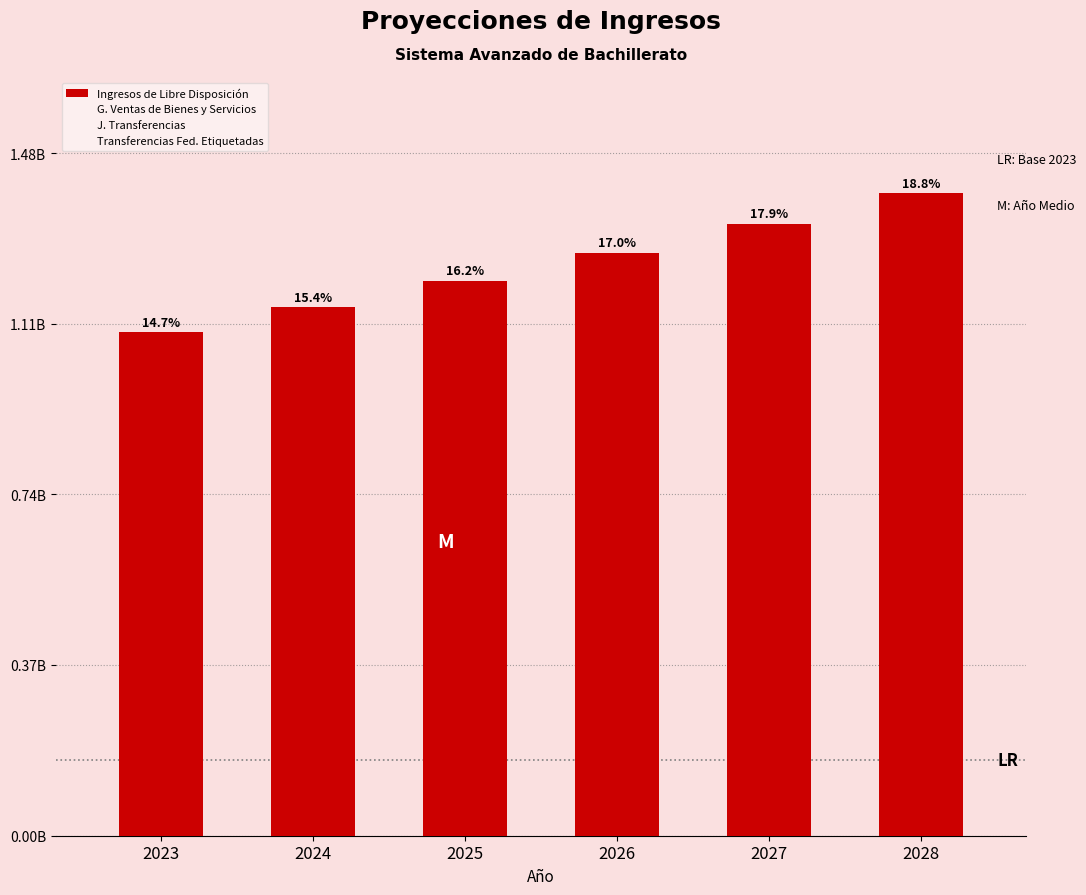

Does the chart contain any negative values?

No